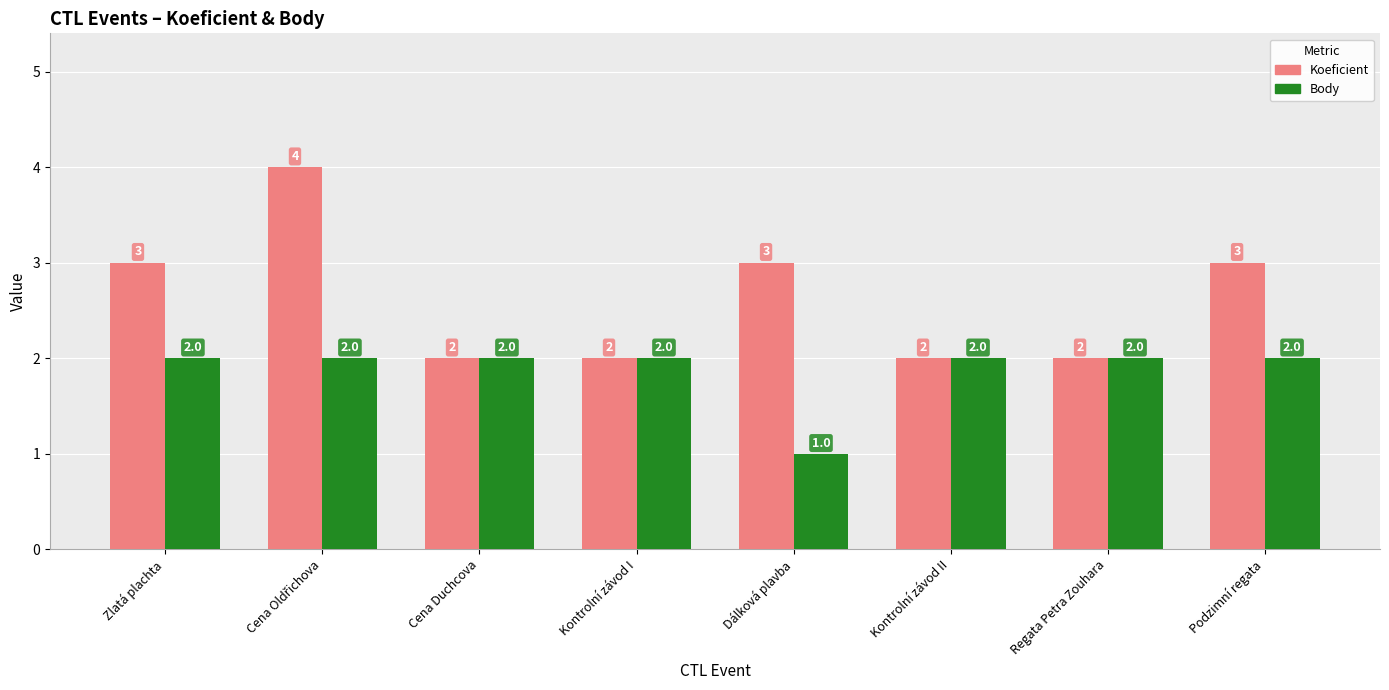

Reading right to left, list all the values displayed in this chart.

Koeficient: 3	2	2	3	2	2	4	3
Body: 2	2	2	1	2	2	2	2